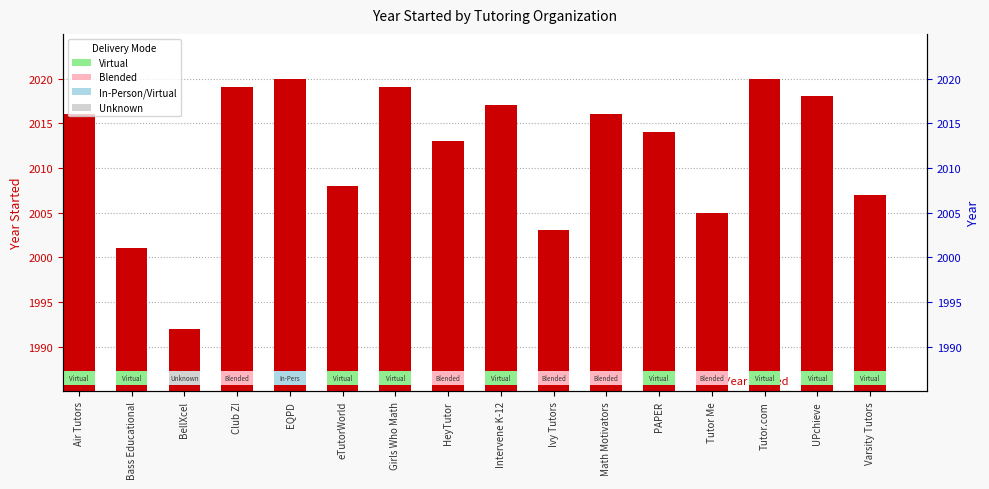

At which category does the chart reach its peak across all series?

EQPD